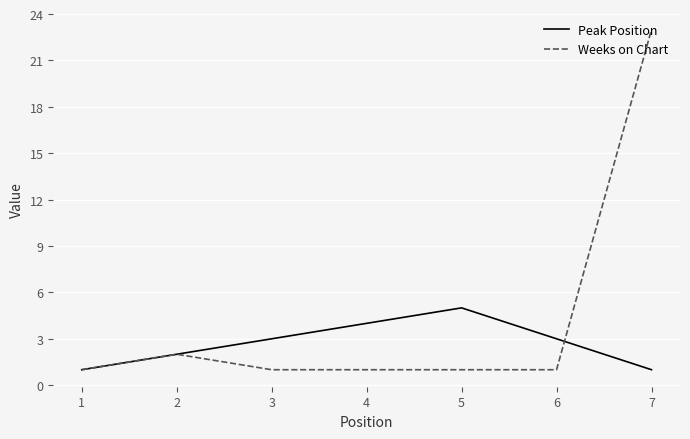

At which label does Weeks on Chart reach its peak?

7